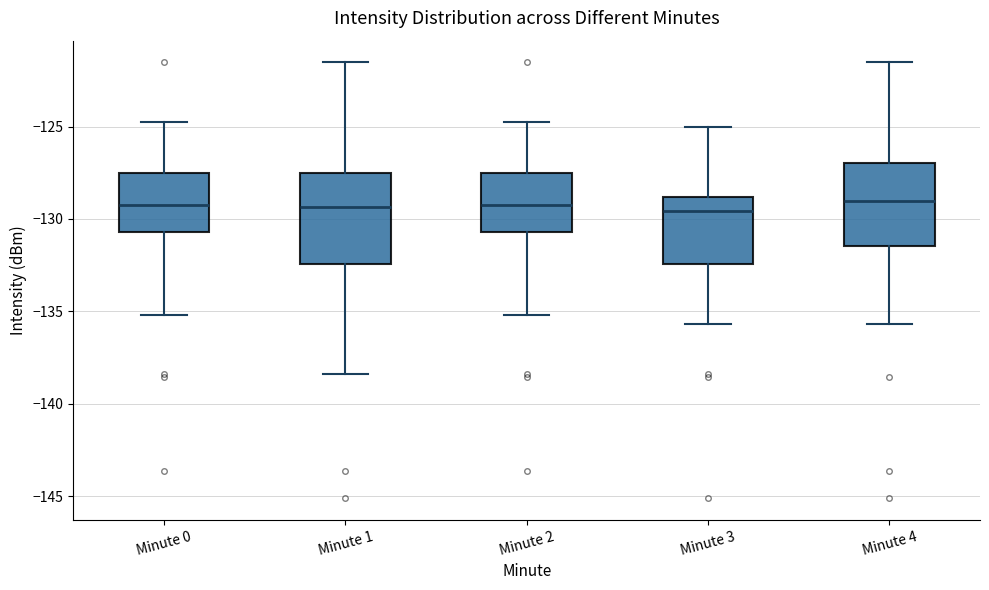

Reading left to right, transcribe this box plot: for each box, give where its median line is, the range the box spans, and where its two whiskers end, as read against the y-axis. The values are not printed on the chart, so give them approximately, as read against the axis.

Minute 0: median -129.0, box -130.5 to -127.5, whiskers -135.0 to -124.5
Minute 1: median -129.5, box -132.5 to -127.5, whiskers -138.5 to -121.5
Minute 2: median -129.0, box -130.5 to -127.5, whiskers -135.0 to -124.5
Minute 3: median -129.5, box -132.5 to -129.0, whiskers -135.5 to -125.0
Minute 4: median -129.0, box -131.5 to -127.0, whiskers -135.5 to -121.5